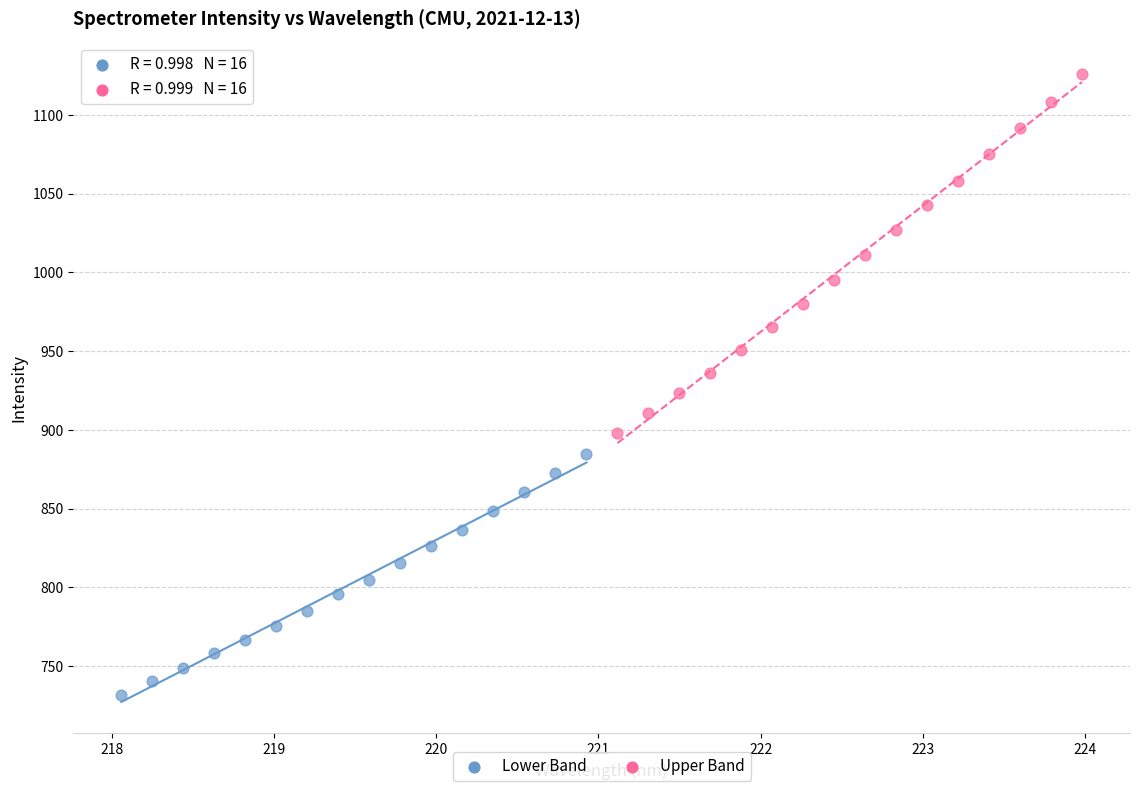

Which series contains the lowest Y value?

Lower Band